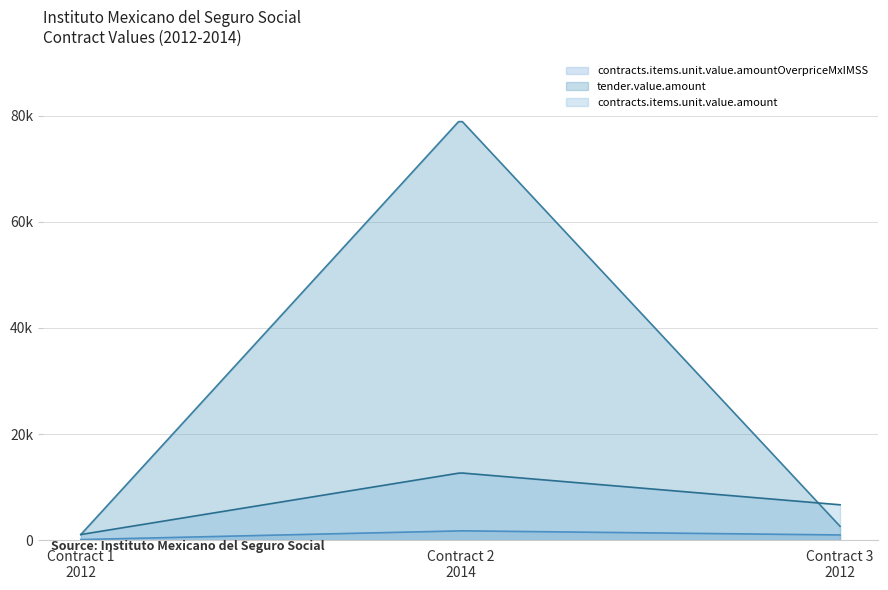

Does the chart have visible grid lines?

Yes